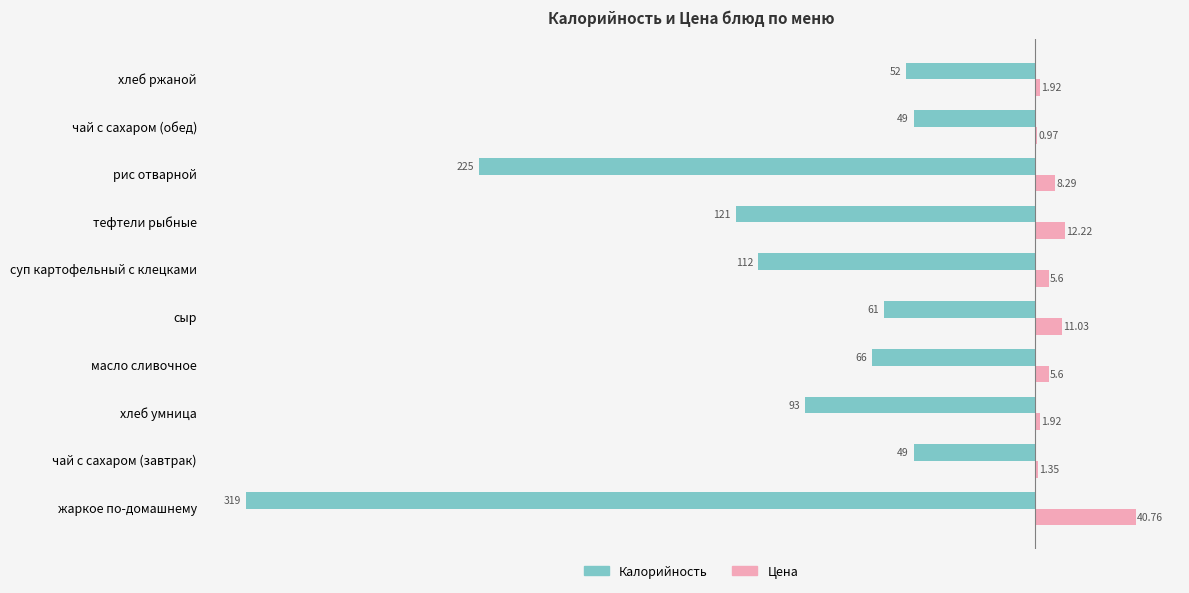

Is the value of Калорийность at жаркое по-домашнему greater than the value of Цена at чай с сахаром (завтрак)?

No